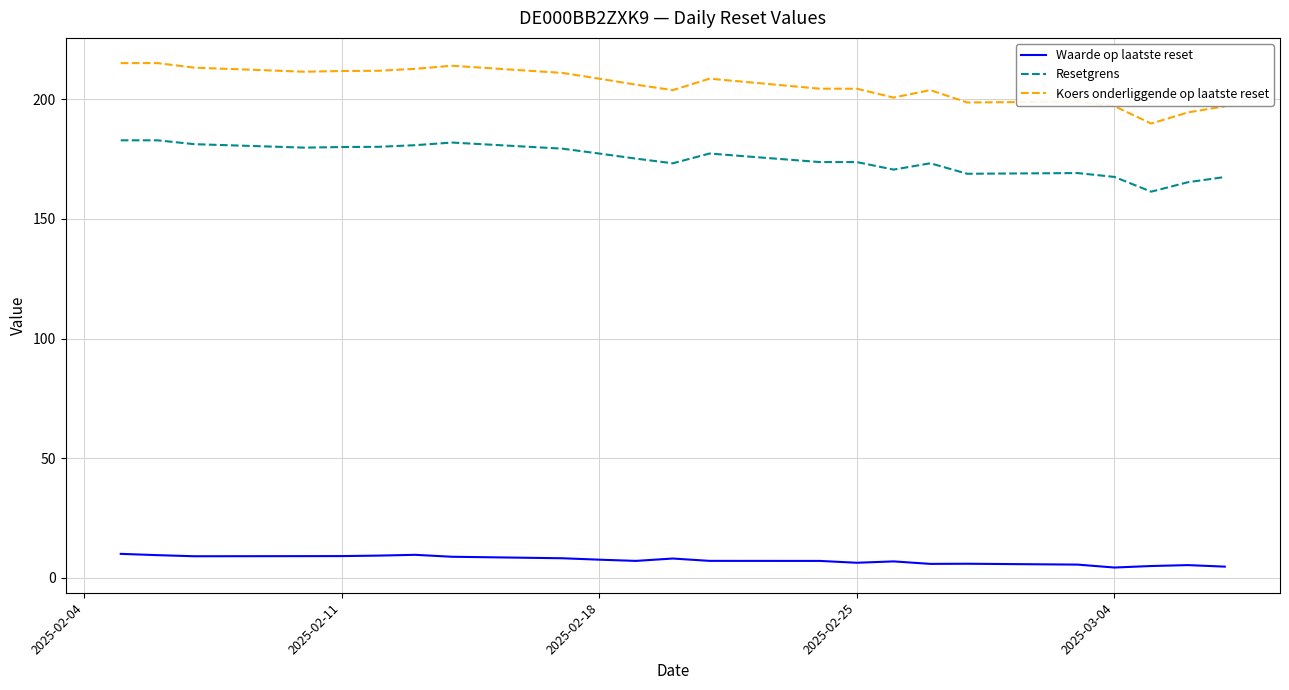

What is the highest value of the Waarde op laatste reset series?

10.0